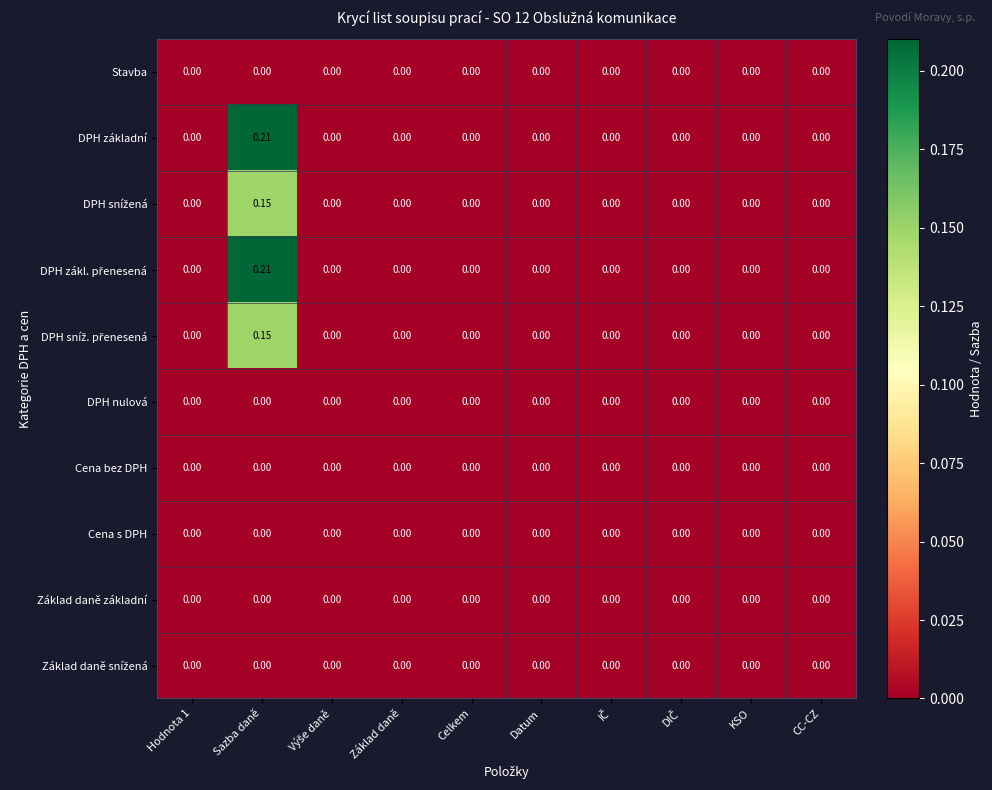

At which category does the chart reach its peak across all series?

Sazba daně